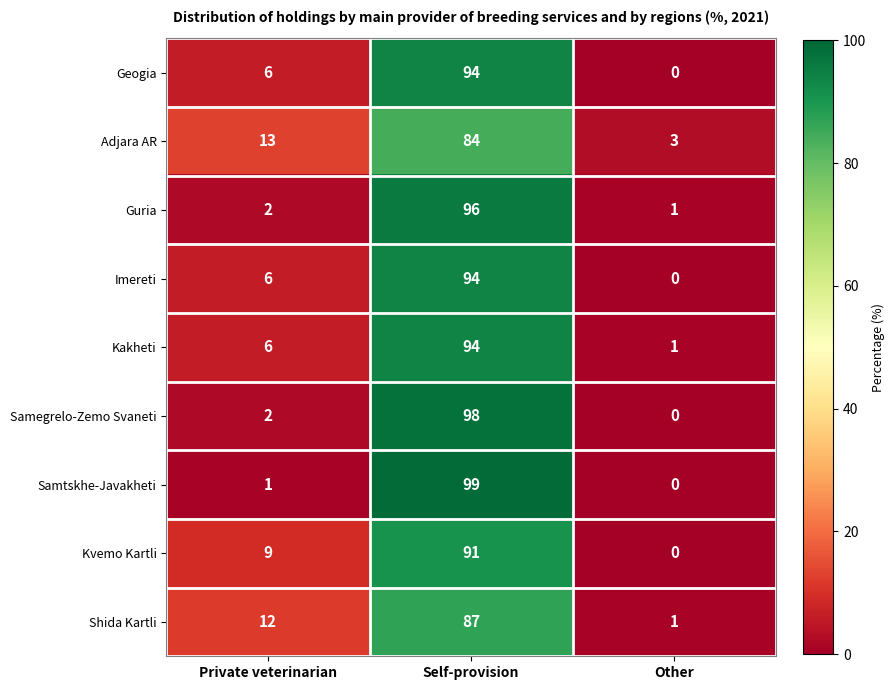

At which label does Kvemo Kartli reach its minimum?

Other